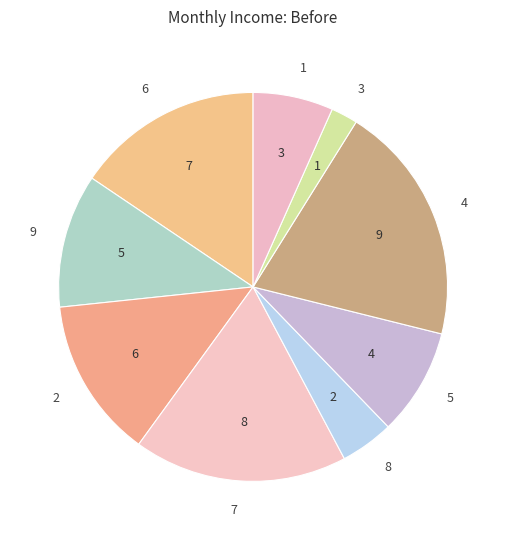

Rank the categories by value from lowest to highest.

3, 8, 1, 5, 9, 2, 6, 7, 4